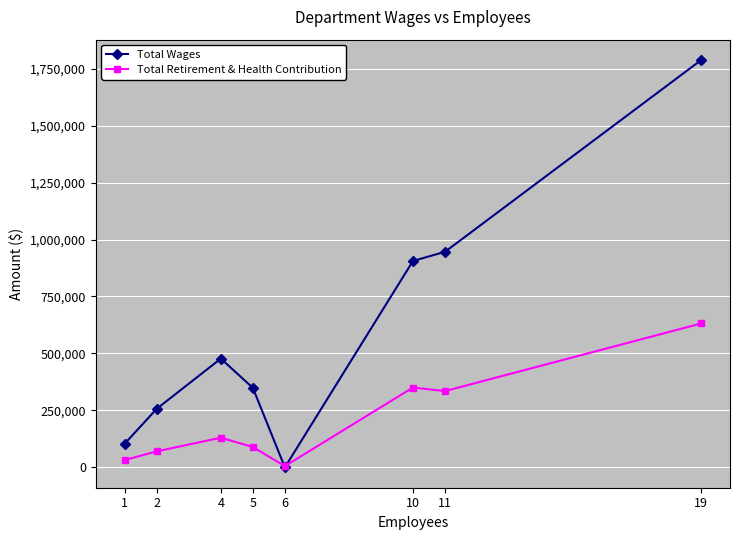

How many intersections are there between Total Retirement & Health Contribution and Total Wages?

2